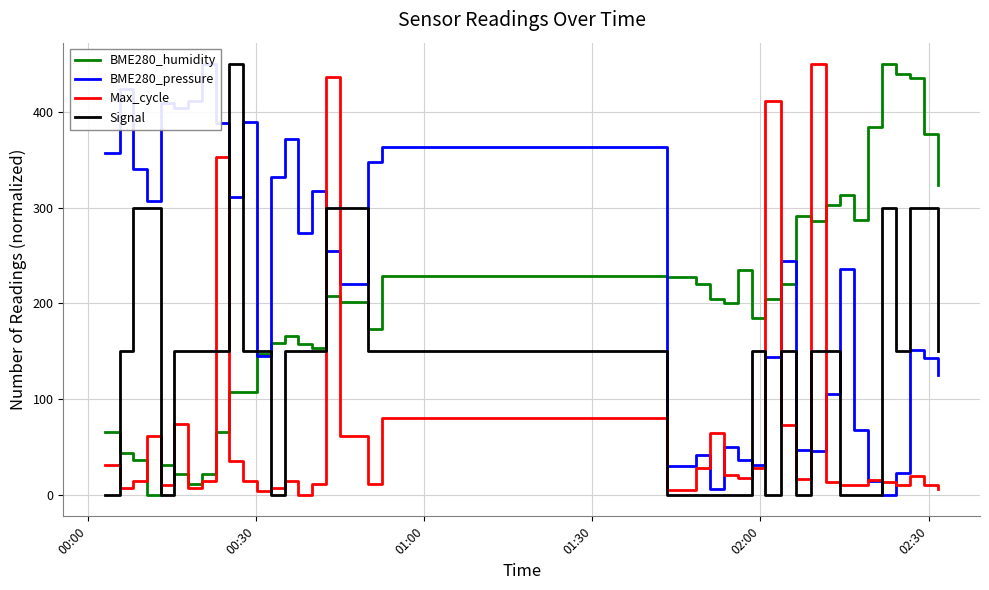

What is the maximum value for Signal?

450.0